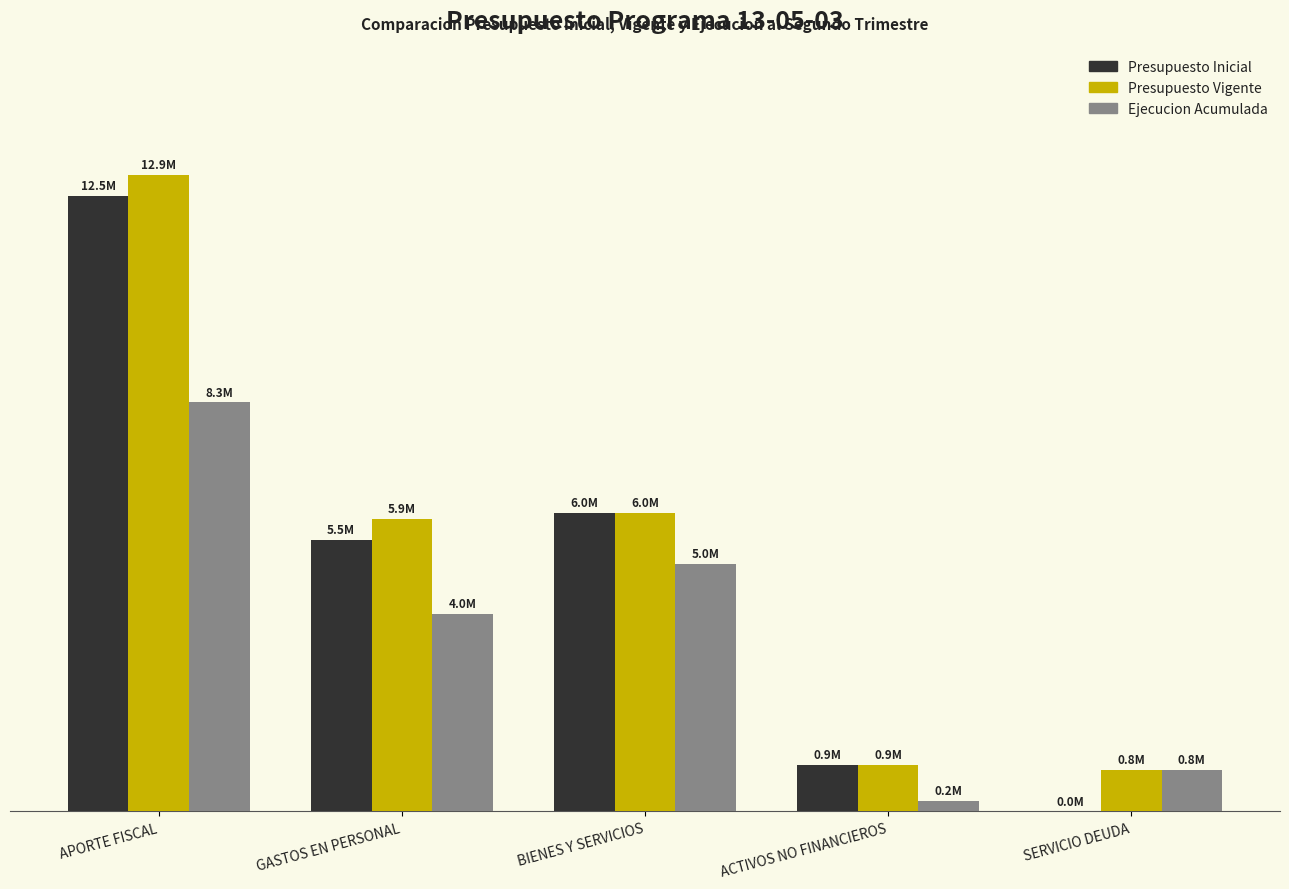

Where is Presupuesto Vigente nearest to the value 6870591?

BIENES Y SERVICIOS